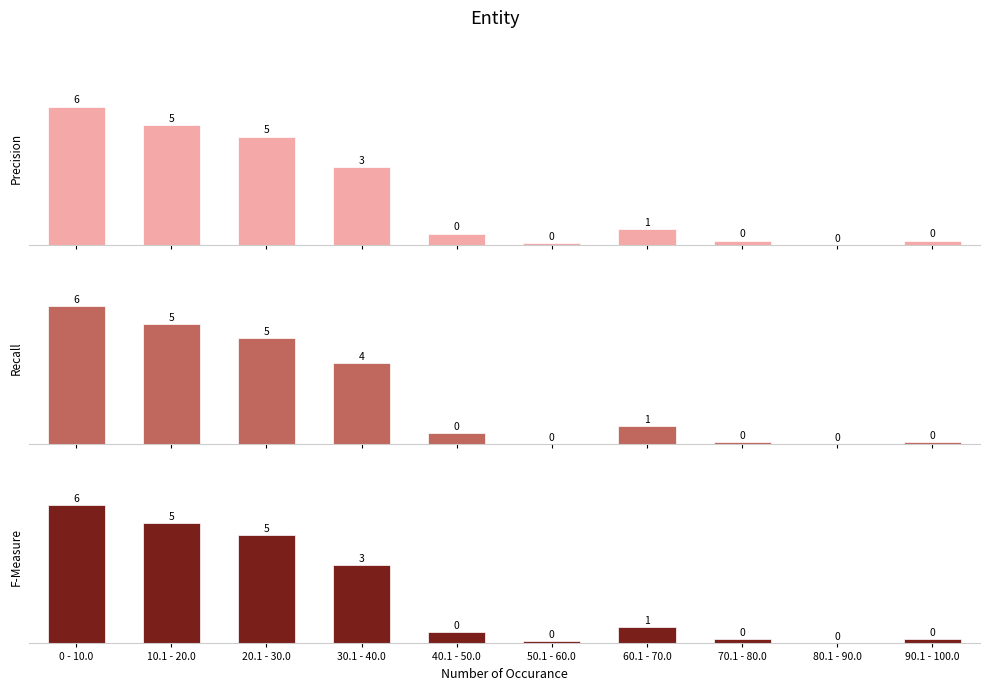

What is the difference between the highest and lowest values at 60.1 - 70.0?

0.1